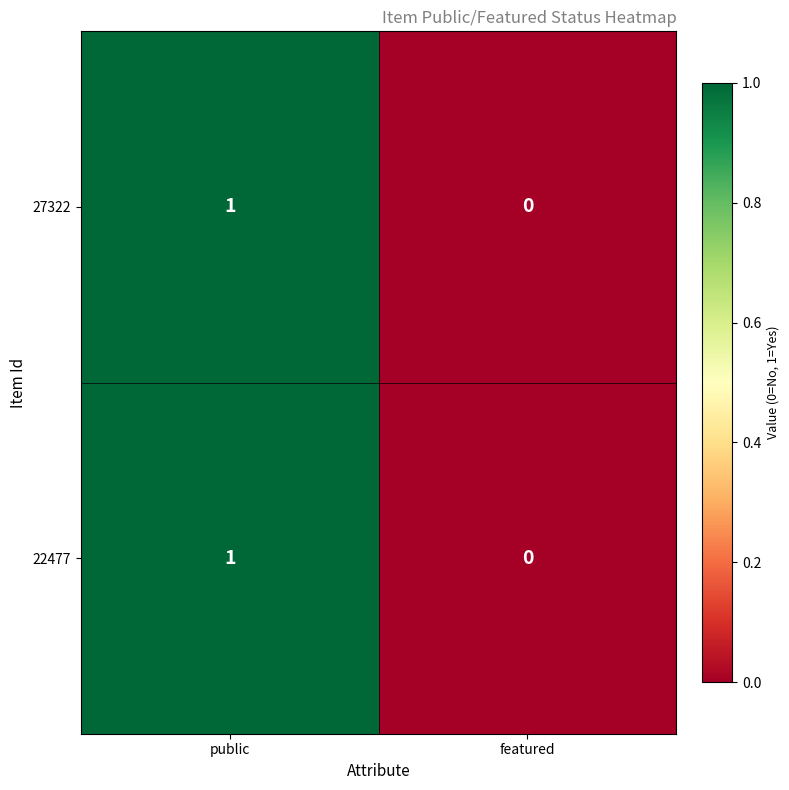

Reading left to right, what are all the values shown in this chart?

27322: 1	0
22477: 1	0